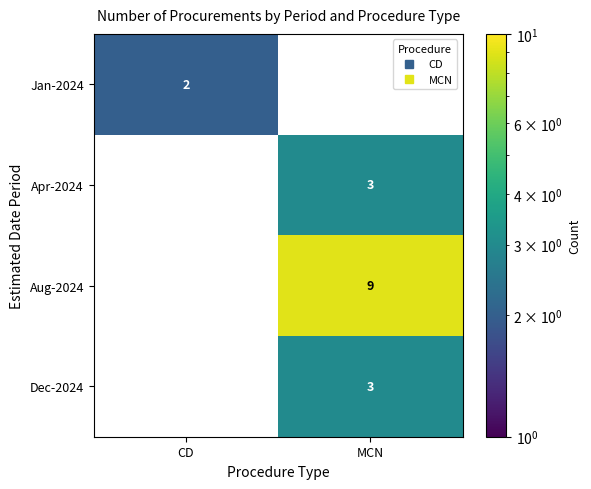

True or false: Dec-2024 has a value of 3.0 at MCN.

True